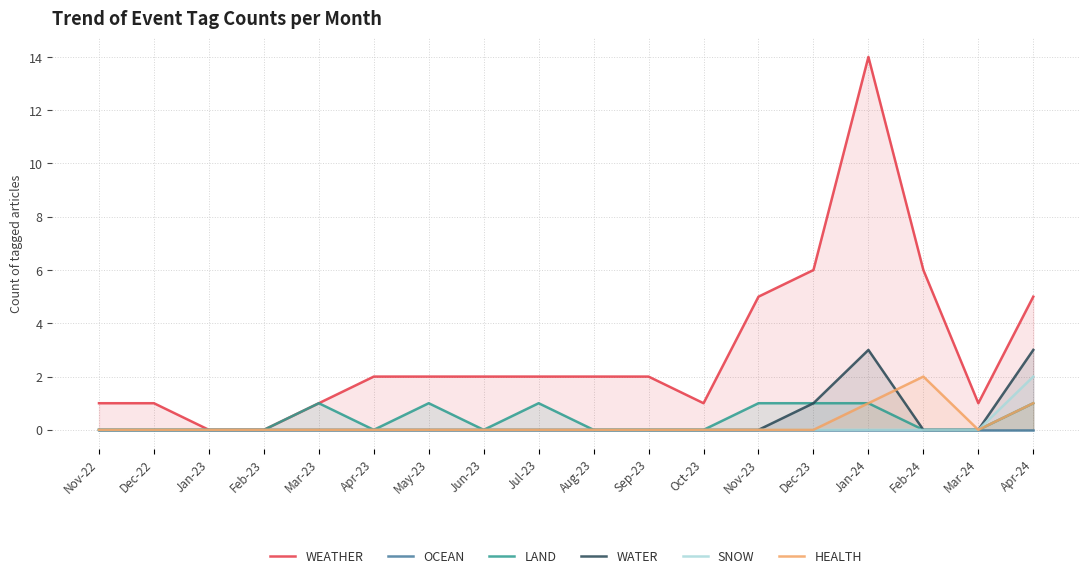

At which label is LAND closest to 0?

Nov-22